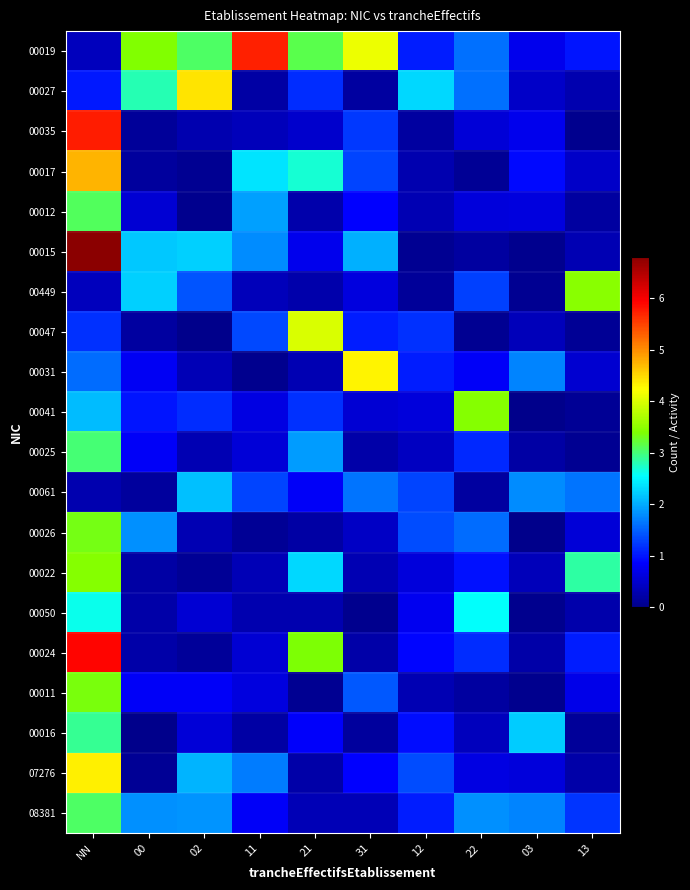

Which series has the largest range (max minus min)?

00015